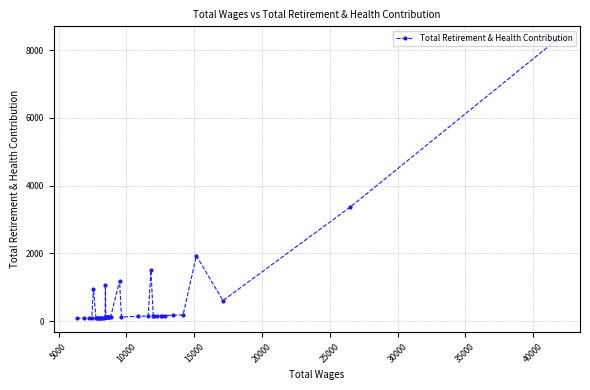

What is the value of the 28th point from the left?

1502